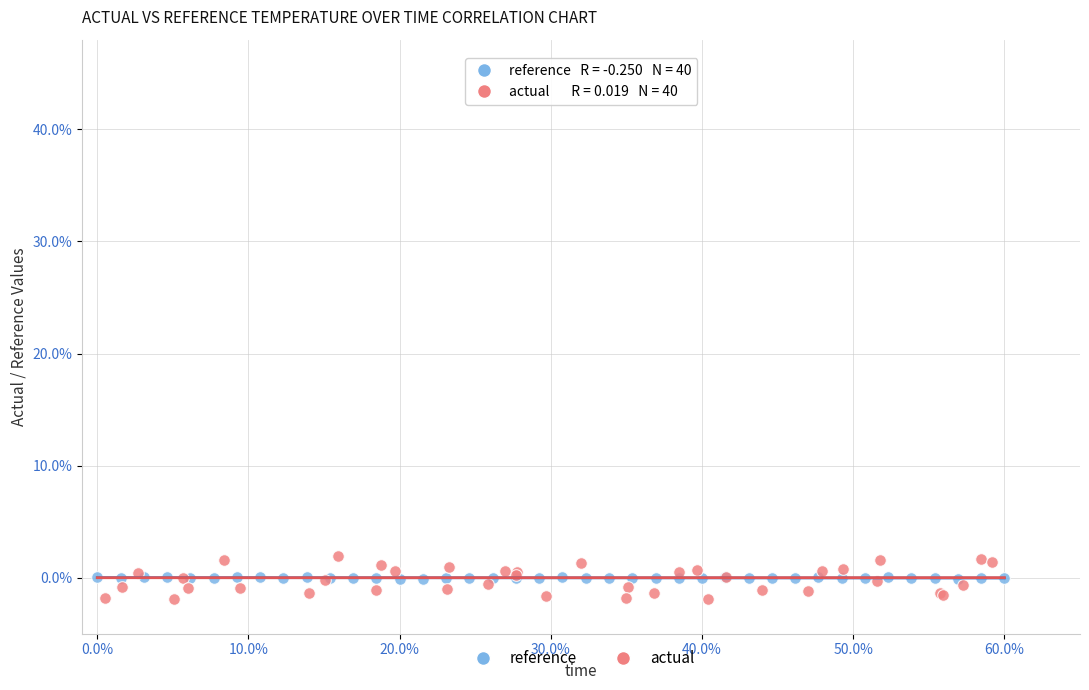

Which series contains the highest Y value?

actual